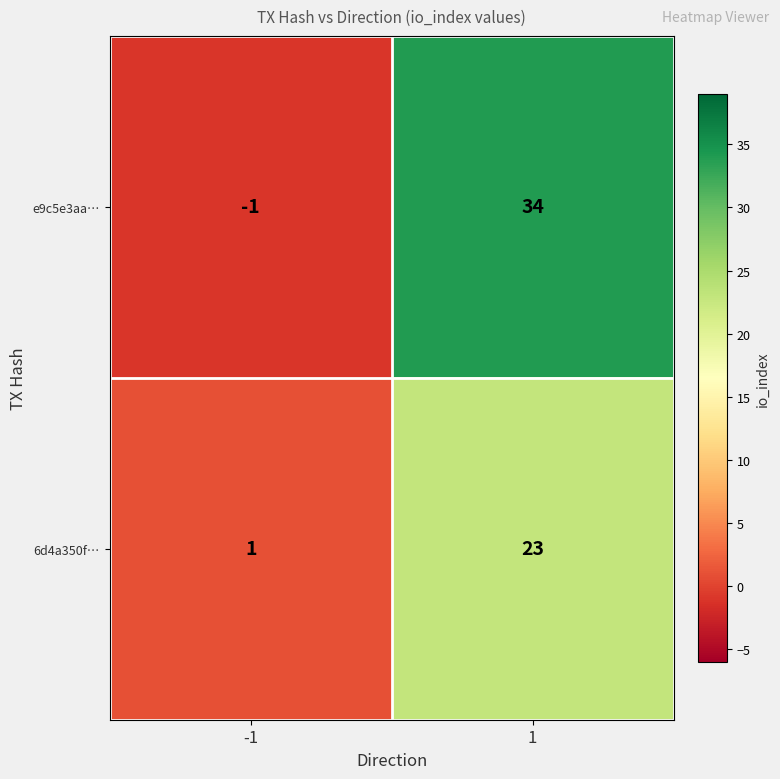

Is it true that e9c5e3aa… equals 59 at 1?

False